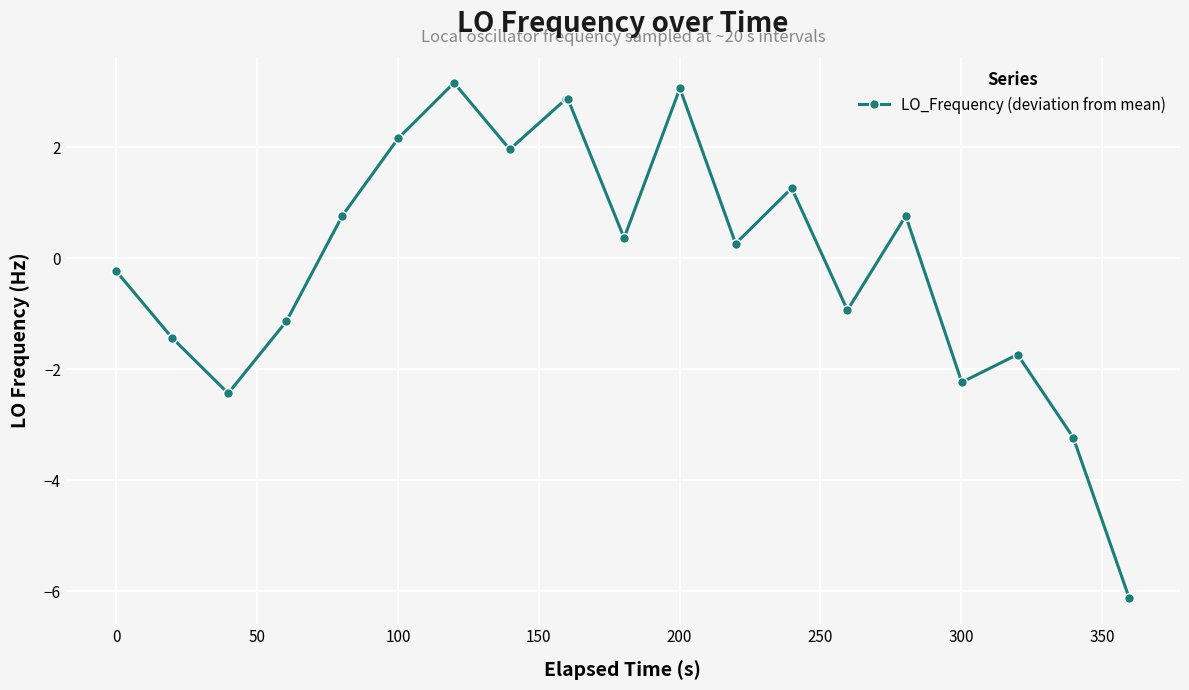

What is the value of the 3rd point from the left?

-2.4